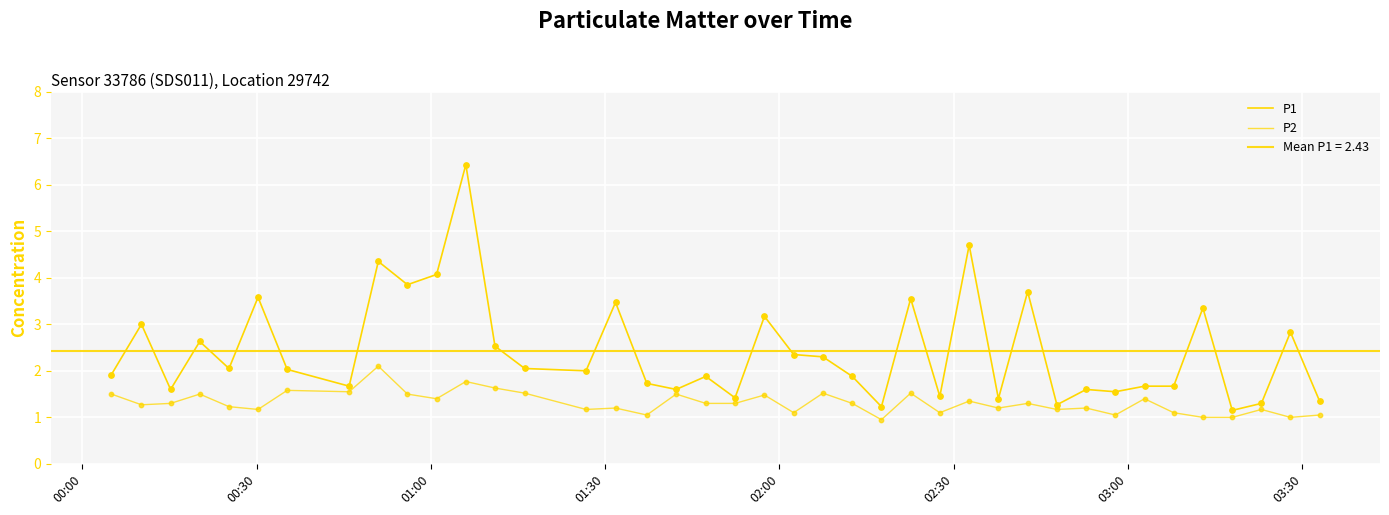

Is the value of P2 at 02:00 greater than the value of P1 at 36?

Yes